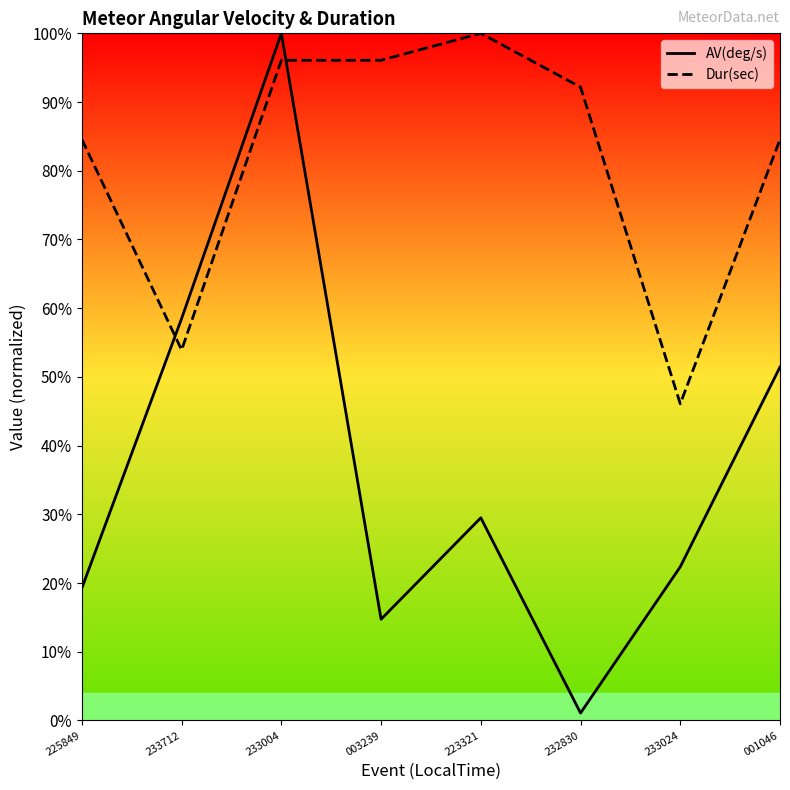

What is the total value across all series at 223321?

1.3